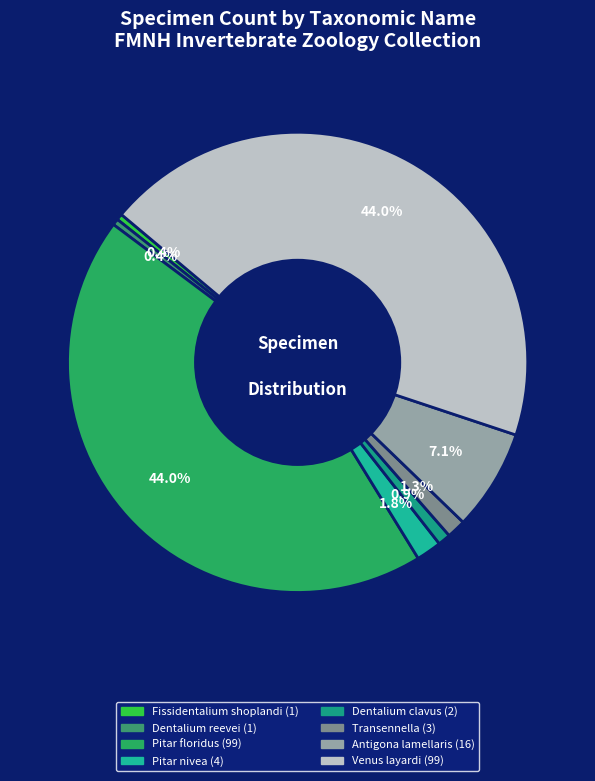

What percentage is the Pitar floridus slice, to the nearest percent?

44%